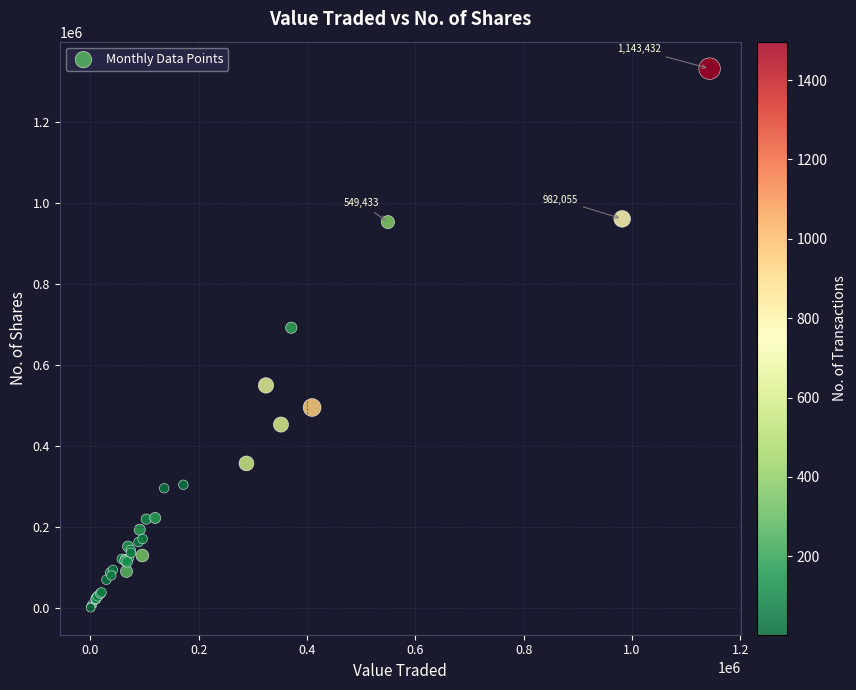

What Y value in the scatter plot is closest to 666734?

692597